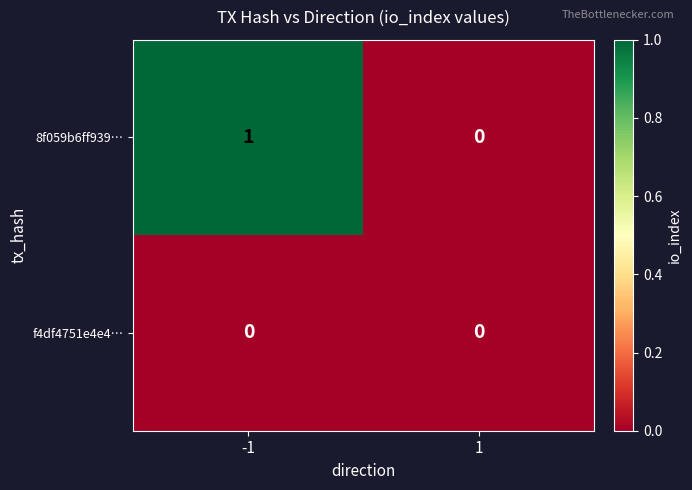

Rank the series at -1 from highest to lowest value.

8f059b6ff939…, f4df4751e4e4…